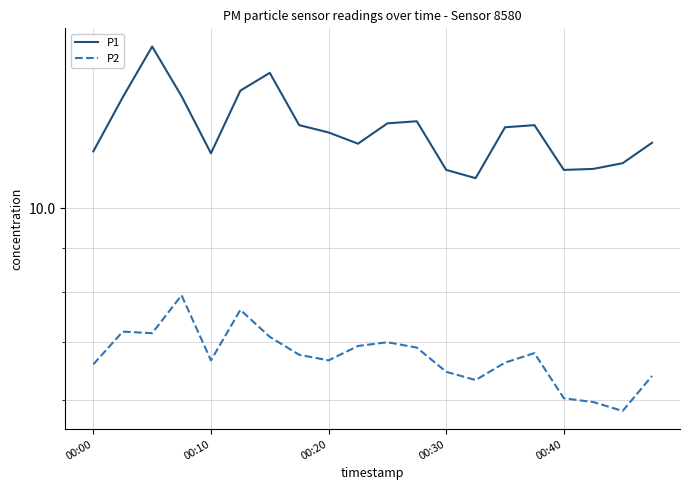

What position from the left is 00:20?

3